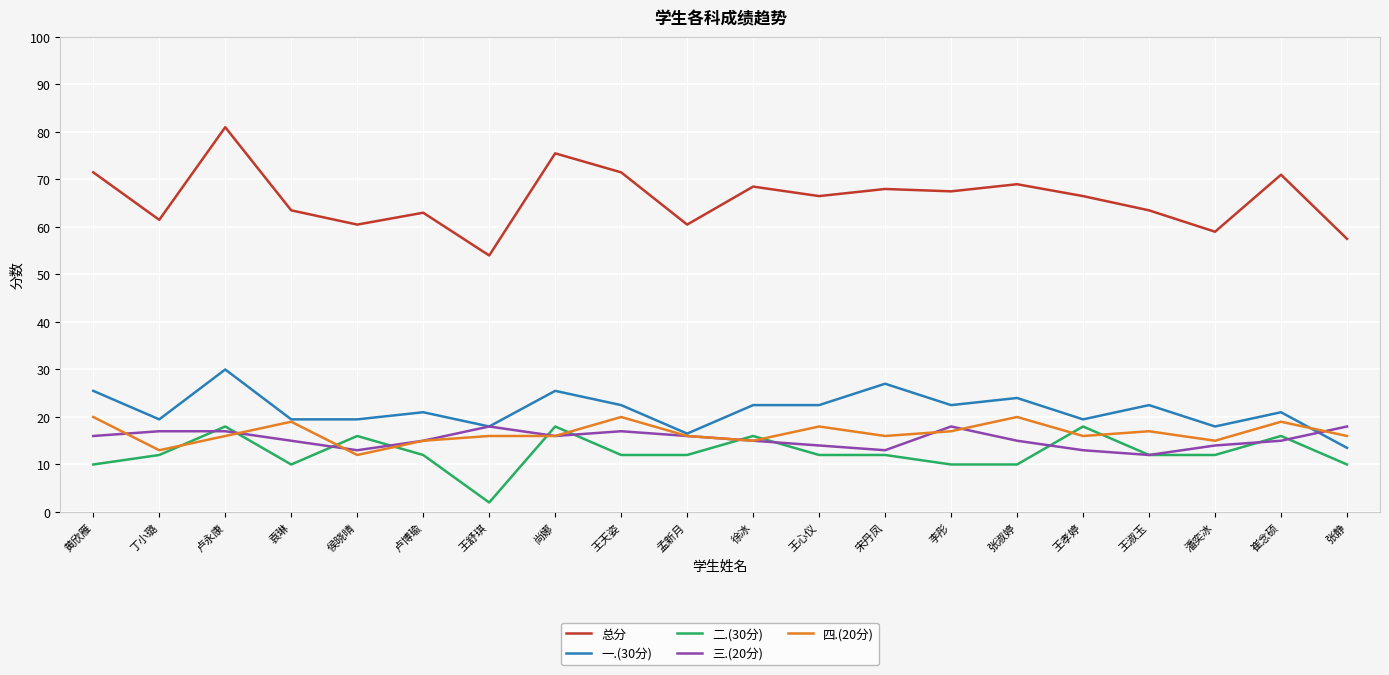

What is the difference between the highest and lowest values at 丁小璐?

49.5